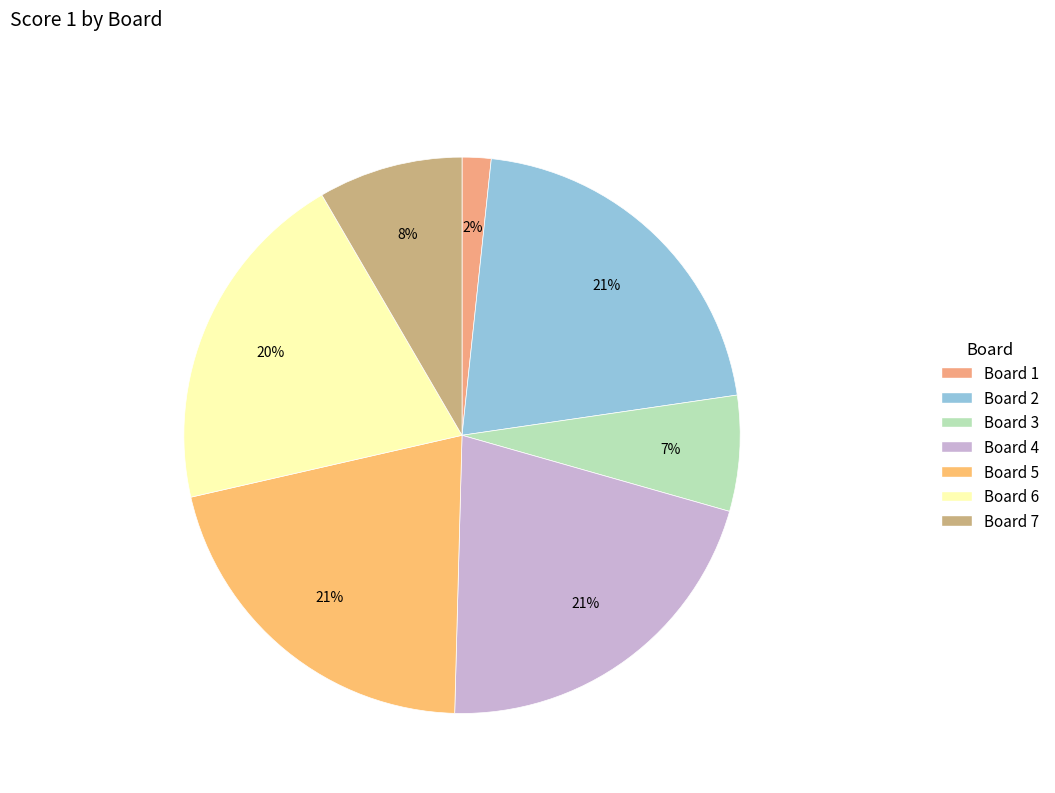

To the nearest percent, what percentage of the pie is Board 3?

7%